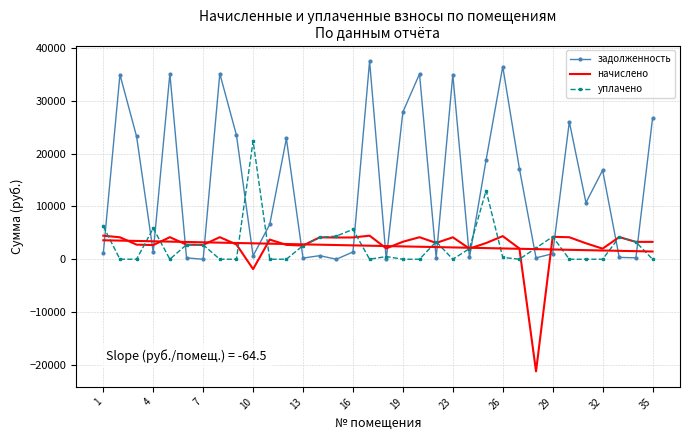

True or false: задолженность and начислено cross at least once.

True